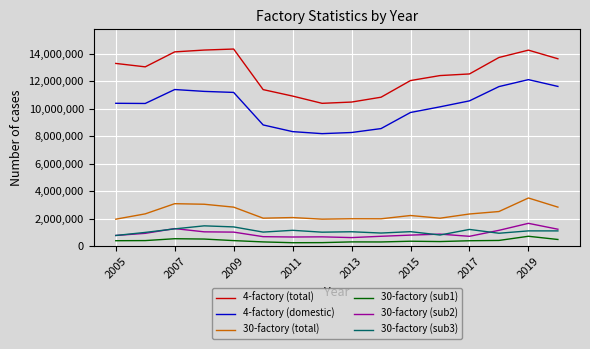

What is the highest value of the 30-factory (sub1) series?

726156